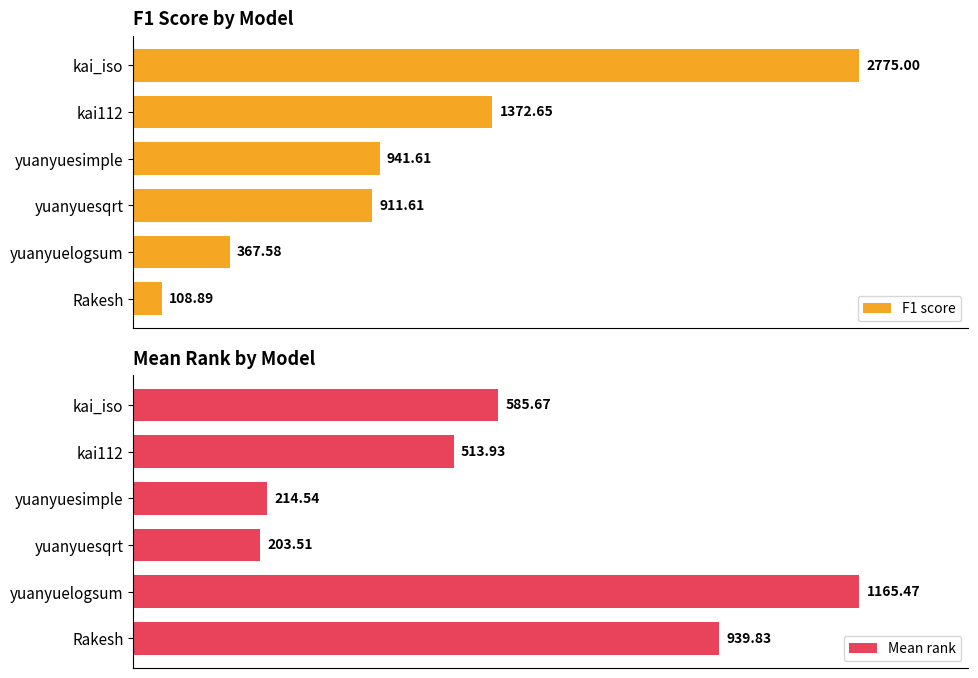

Rank the categories by F1 score value from lowest to highest.

Rakesh, yuanyuelogsum, yuanyuesqrt, yuanyuesimple, kai112, kai_iso